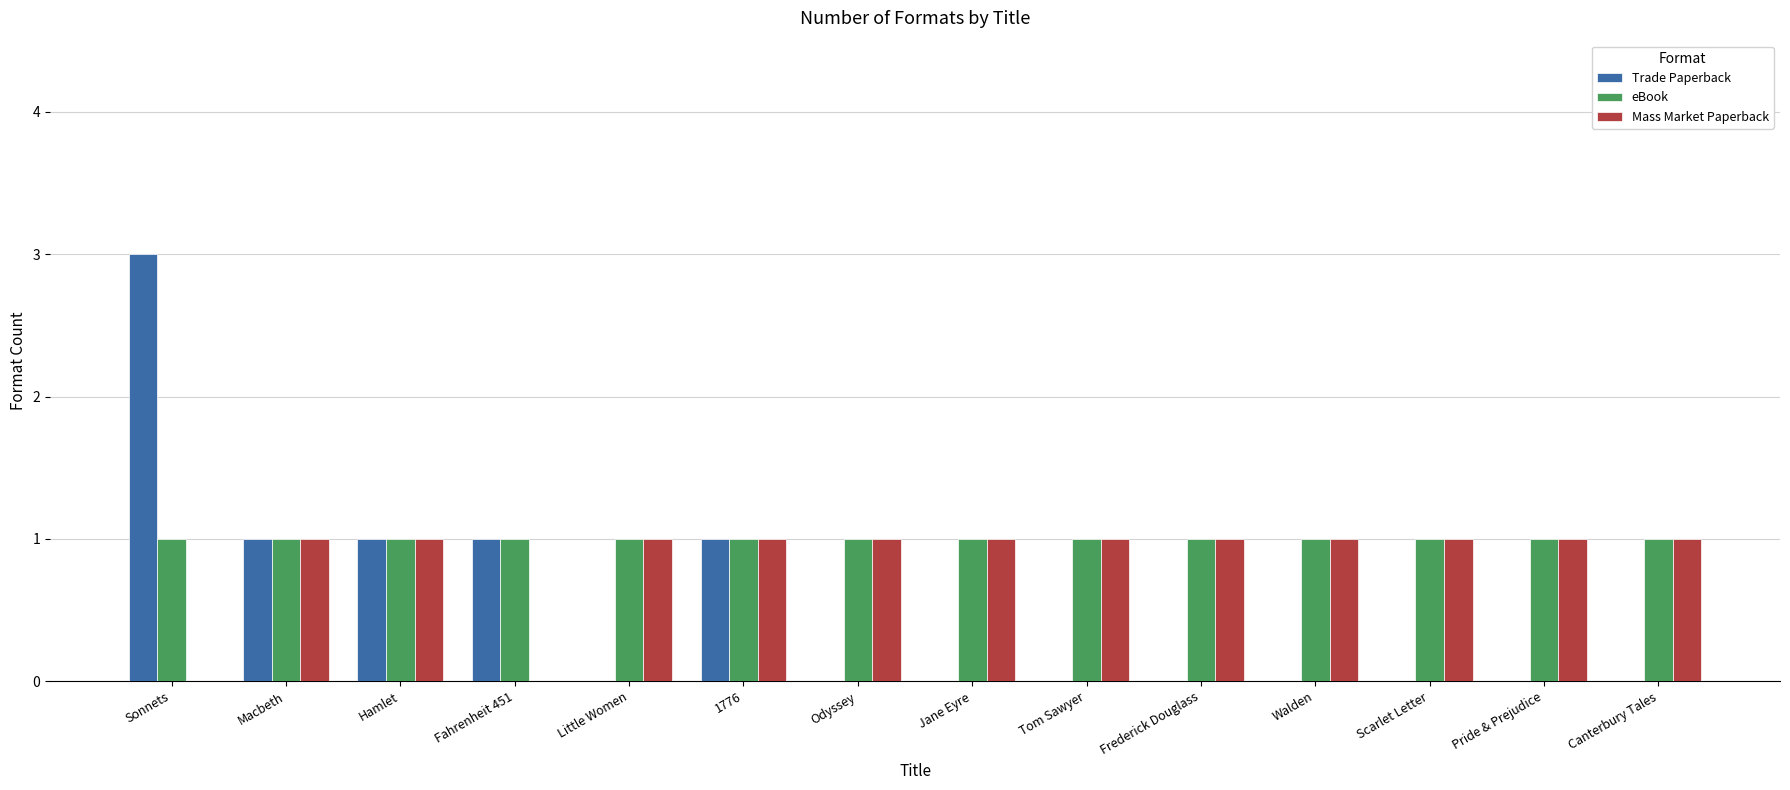

How many categories are shown in the chart?

14